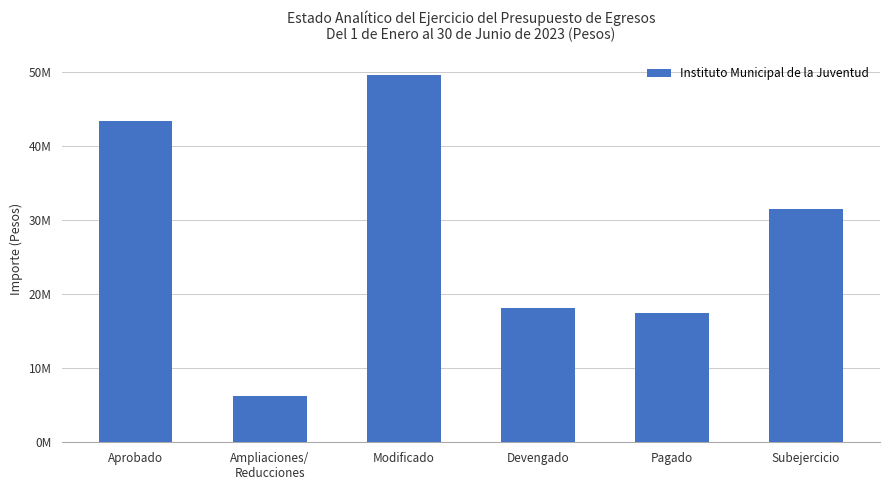

What is the sum of all values?

166188567.2